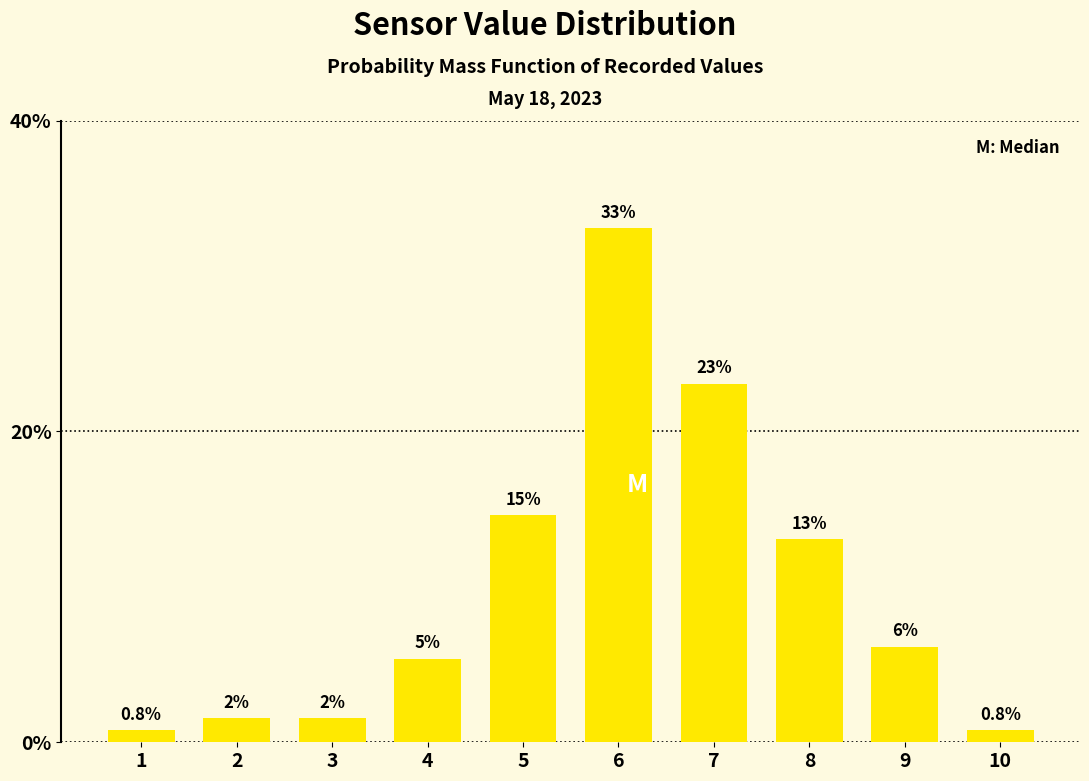

Does the chart contain any negative values?

No